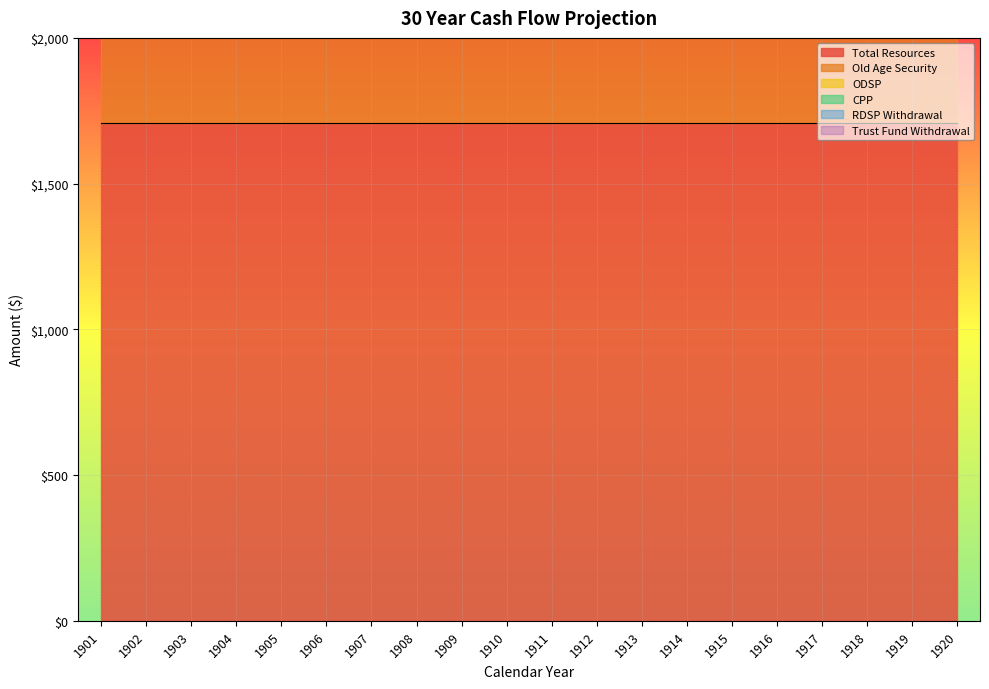

What is the spread (max minus min) of values at 1908?

1709